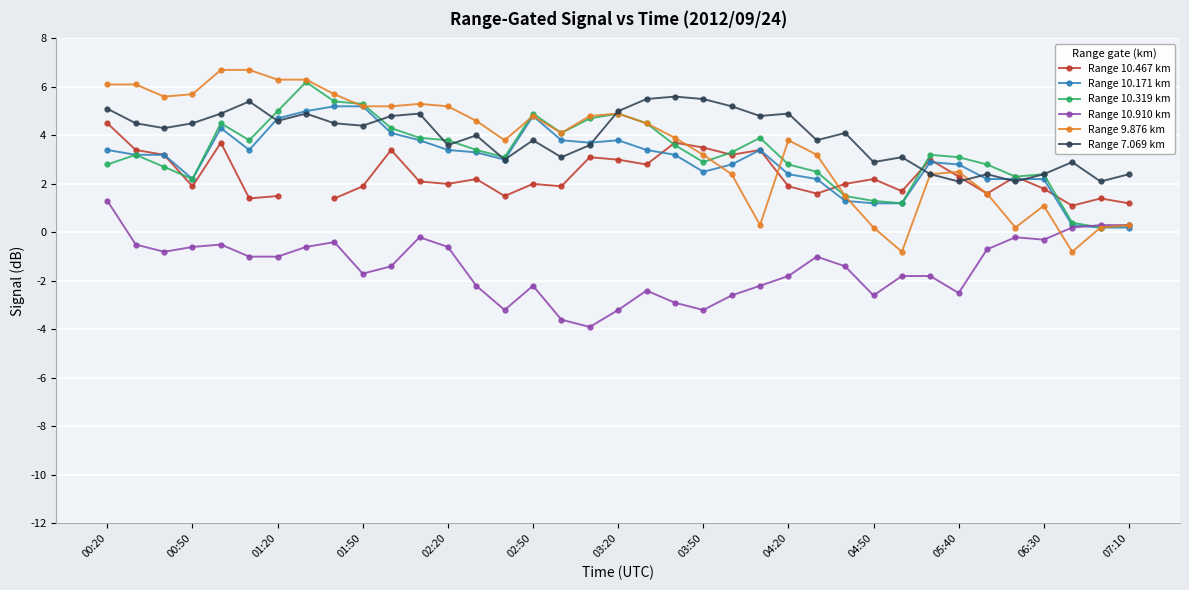

True or false: Range 7.069 km and Range 10.910 km cross at least once.

False